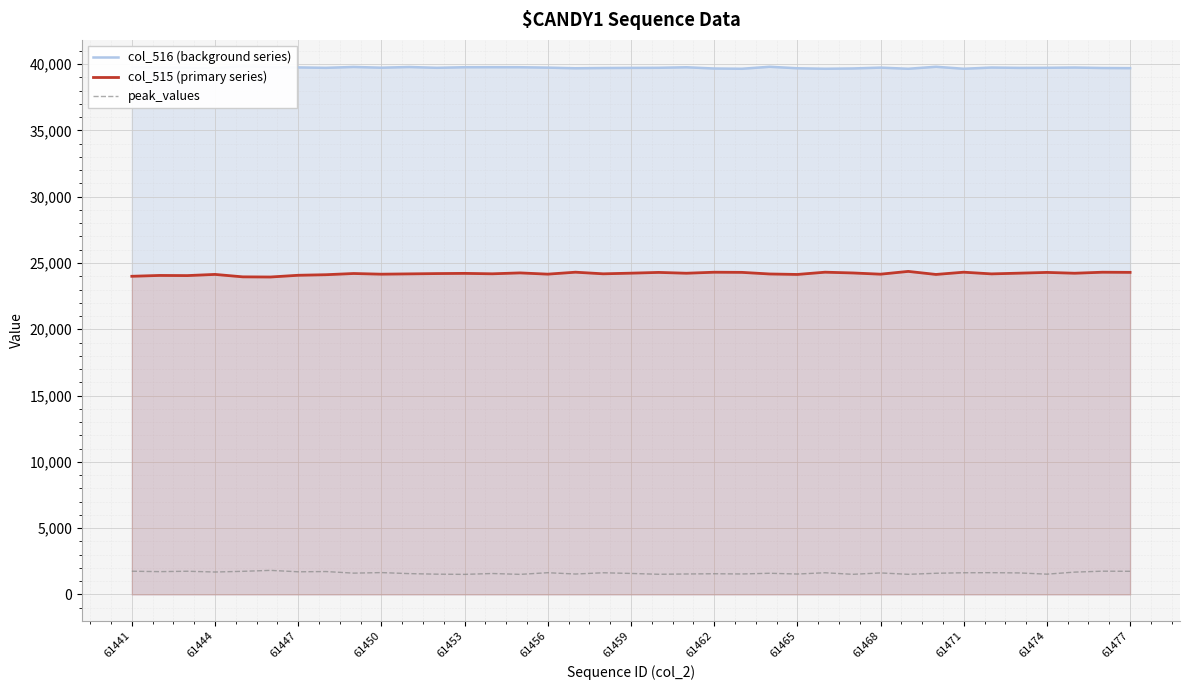

What is the value of the col_516 (background series) point at the 20th from the left?

39721